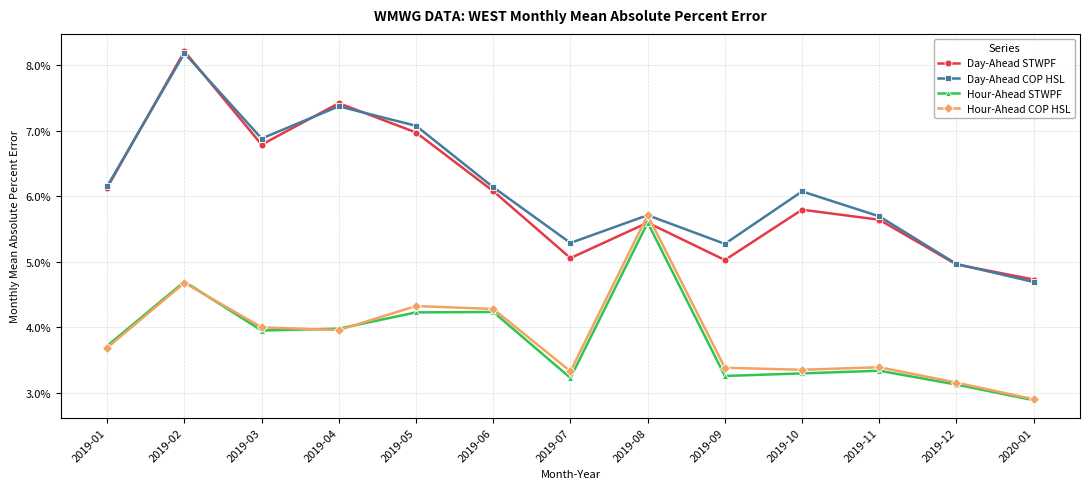

At which category is the sum across all series the highest?

2019-02